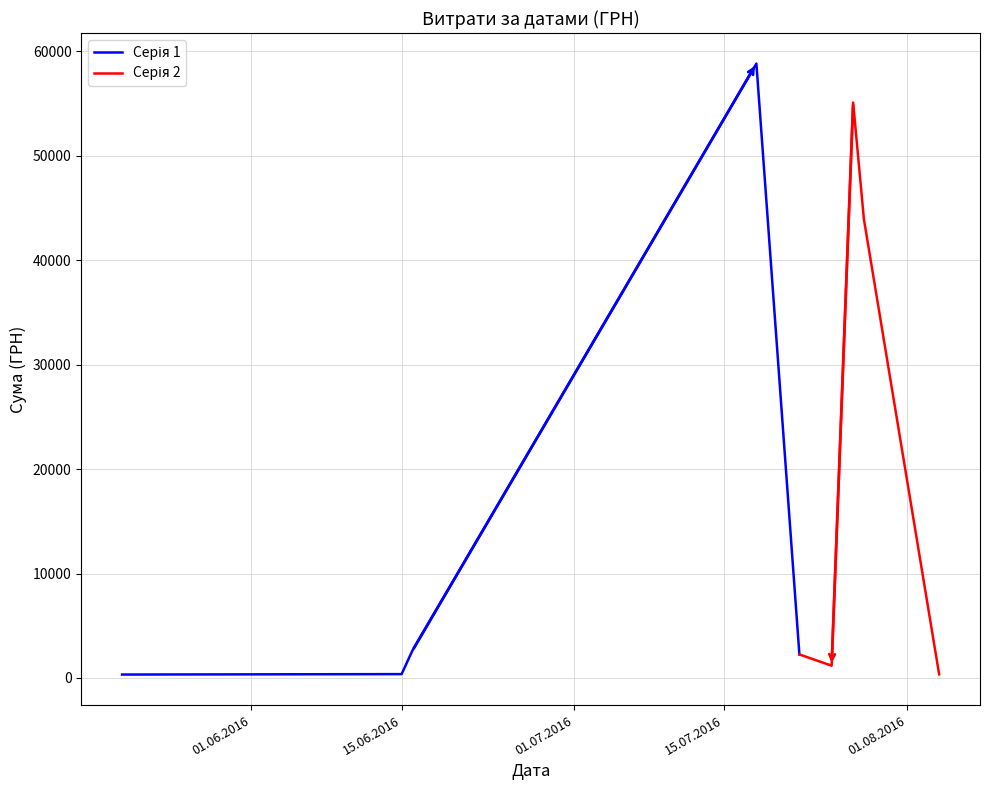

What are all the series names shown in the legend?

Серія 1, Серія 2